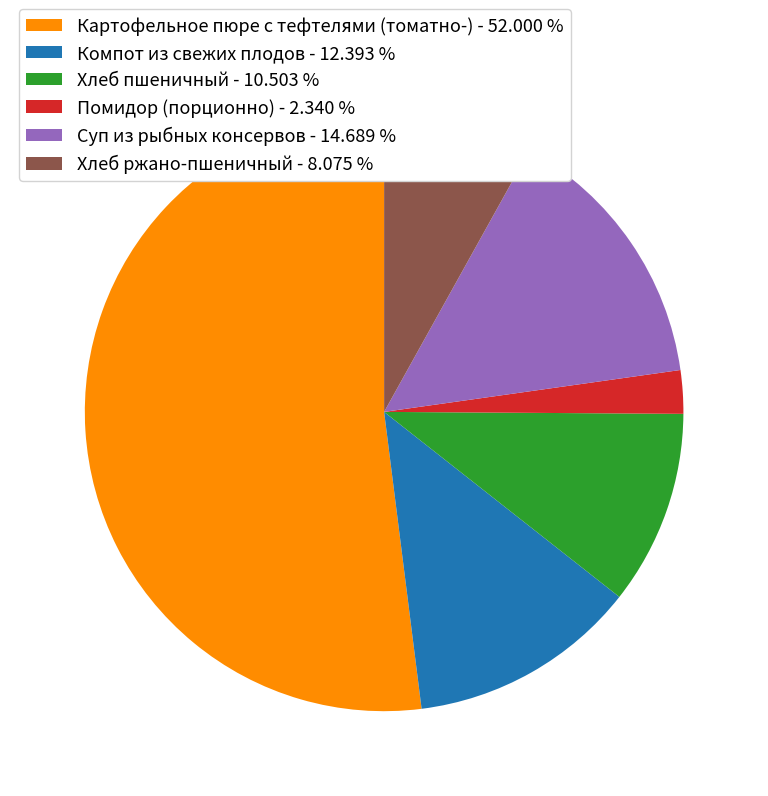

True or false: Картофельное пюре с тефтелями (томатно-) accounts for 52% of the total.

True